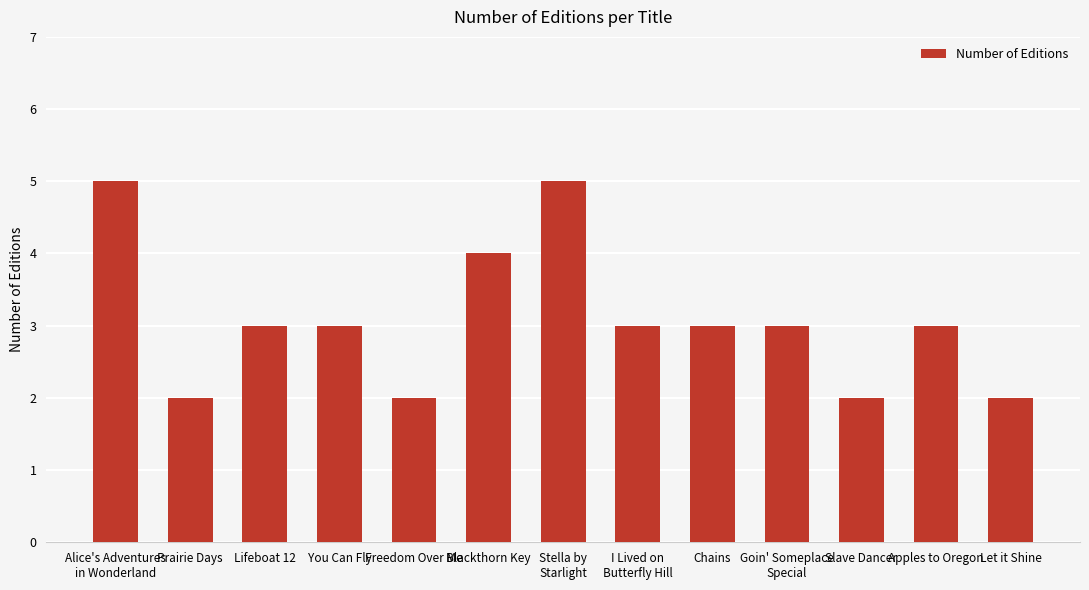

Read the value at Goin' Someplace
Special.

3